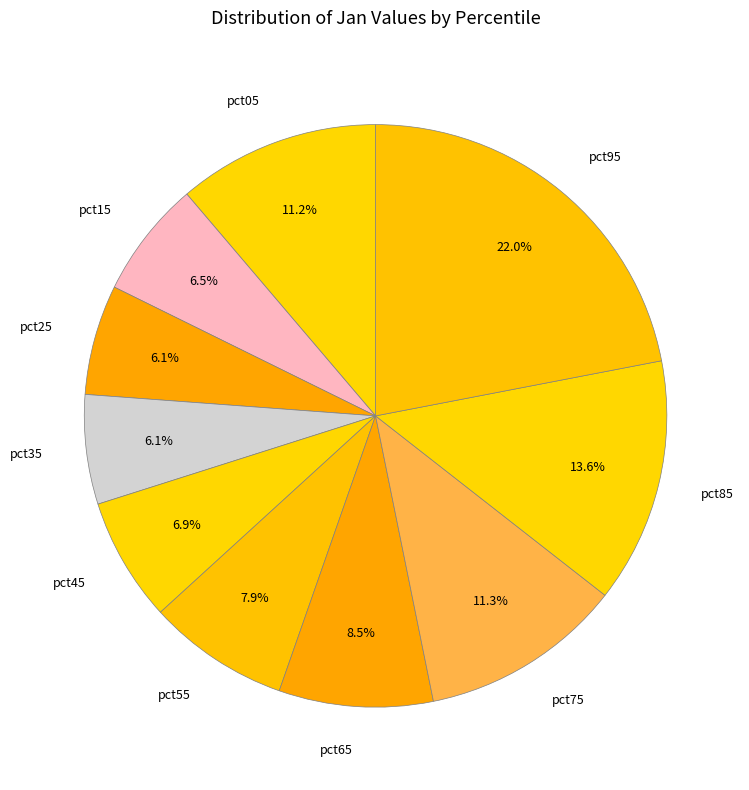

Combined, do pct65 and pct95 account for over 50%?

No